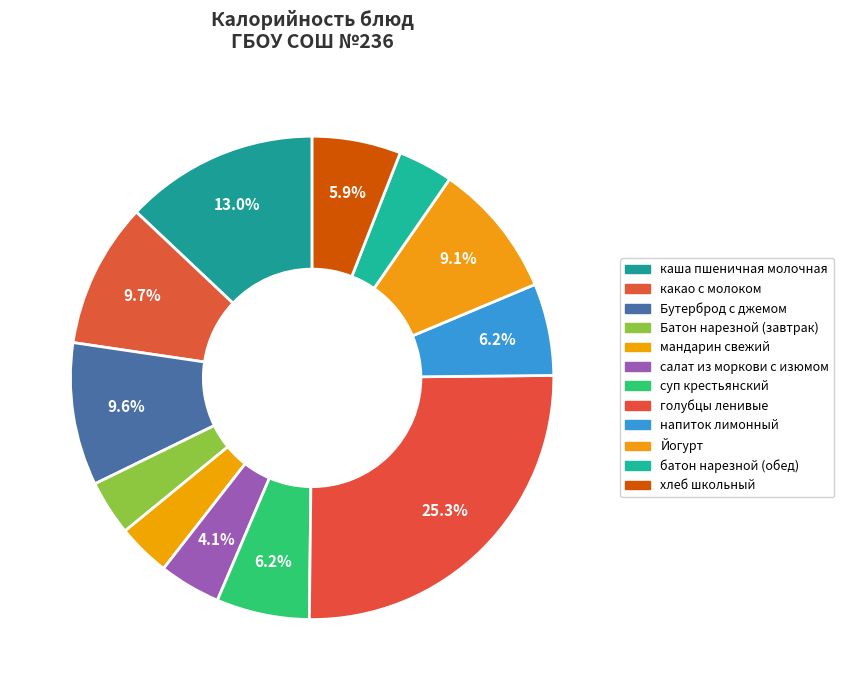

Is the sum of батон нарезной (обед) and Батон нарезной (завтрак) greater than half?

No